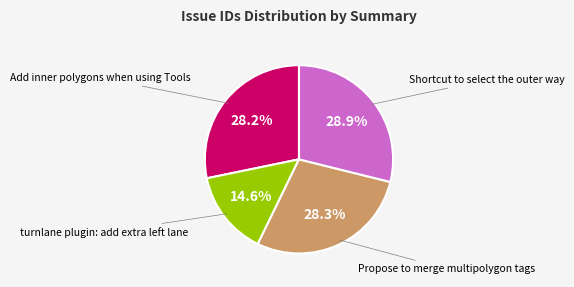

Does any single category account for the majority?

No